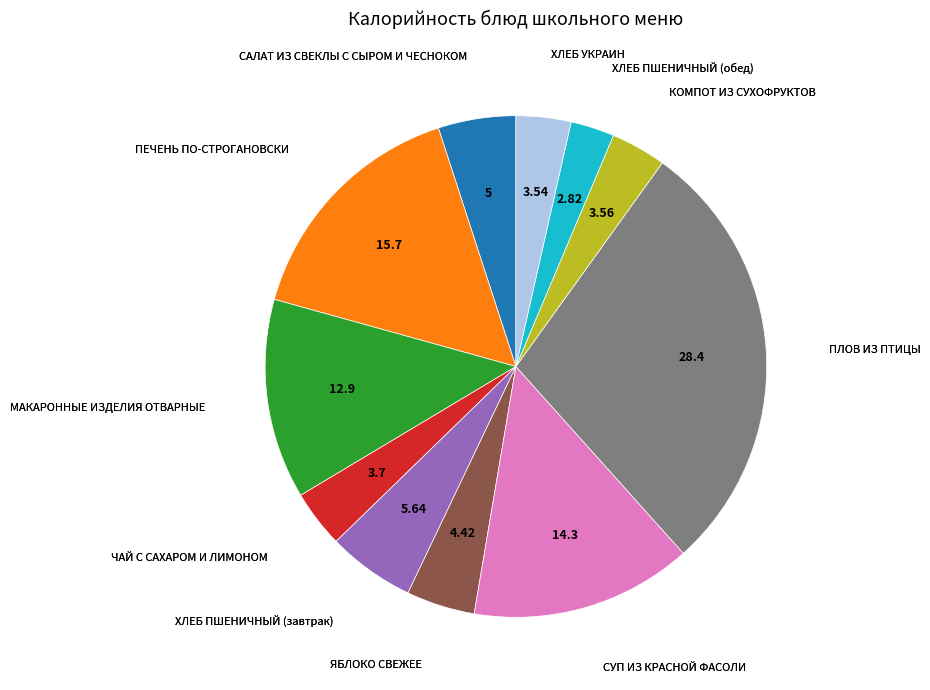

Does any single category account for the majority?

No